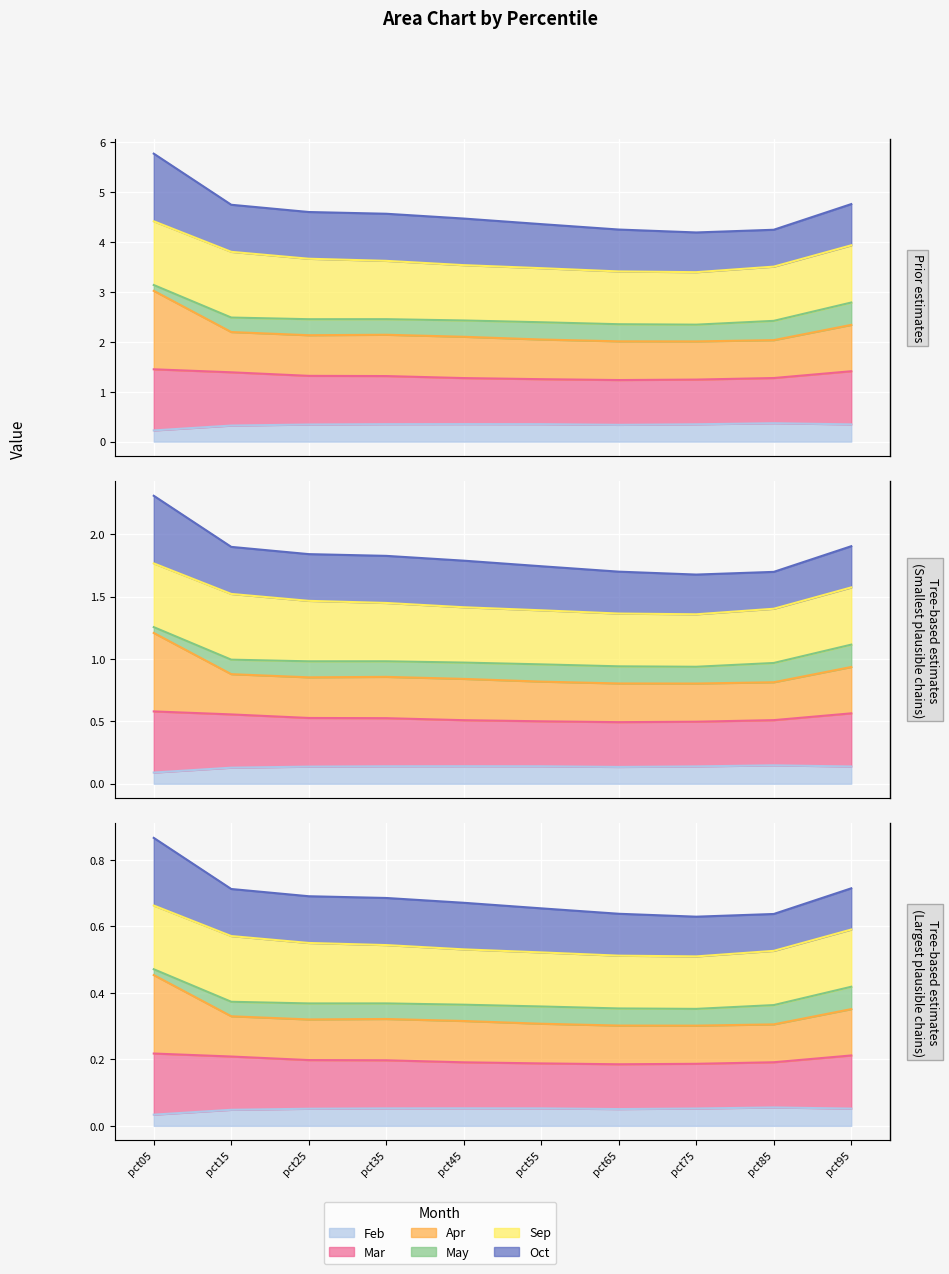

True or false: Feb has more than 1 interior local peaks.

True